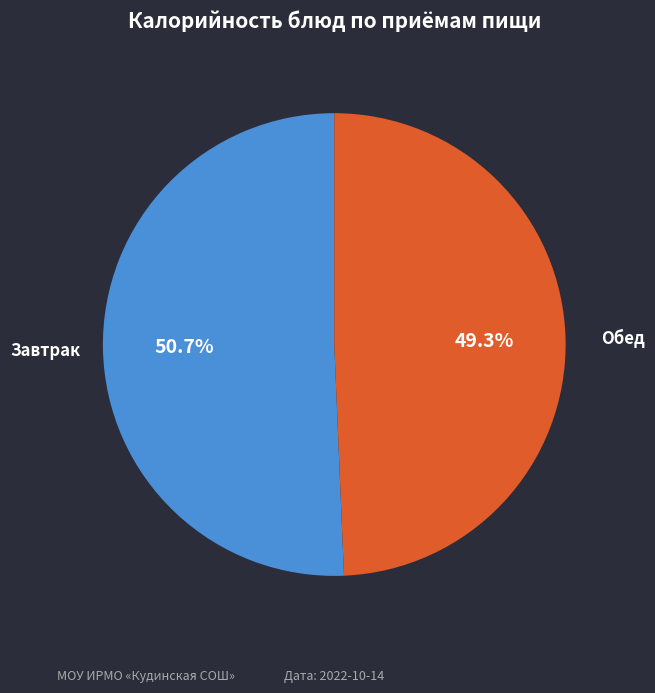

How many slices are in this pie chart?

2